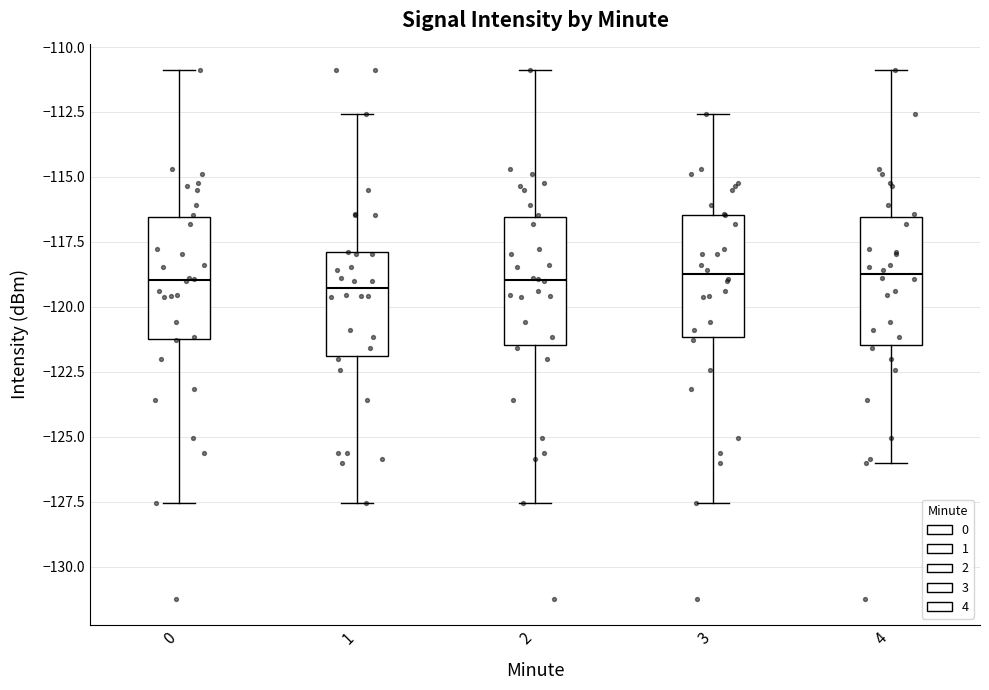

Reading left to right, read every box against the y-axis: the position of its median line, the range the box covers, and the ends of its whiskers. The values are not printed on the chart, so give them approximately, as read against the axis.

0: median -119.0, box -121.0 to -116.5, whiskers -127.5 to -111.0
1: median -119.5, box -122.0 to -118.0, whiskers -127.5 to -112.5
2: median -119.0, box -121.5 to -116.5, whiskers -127.5 to -111.0
3: median -118.5, box -121.0 to -116.5, whiskers -127.5 to -112.5
4: median -118.5, box -121.5 to -116.5, whiskers -126.0 to -111.0